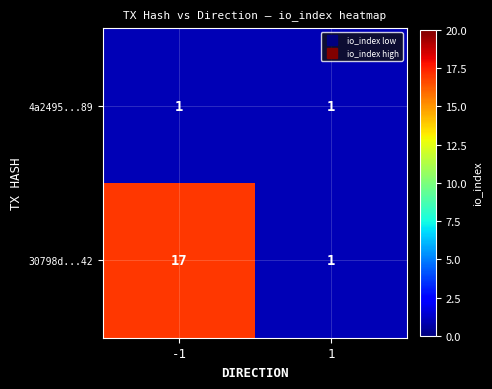

At how many categories does at least one series exceed 8?

1